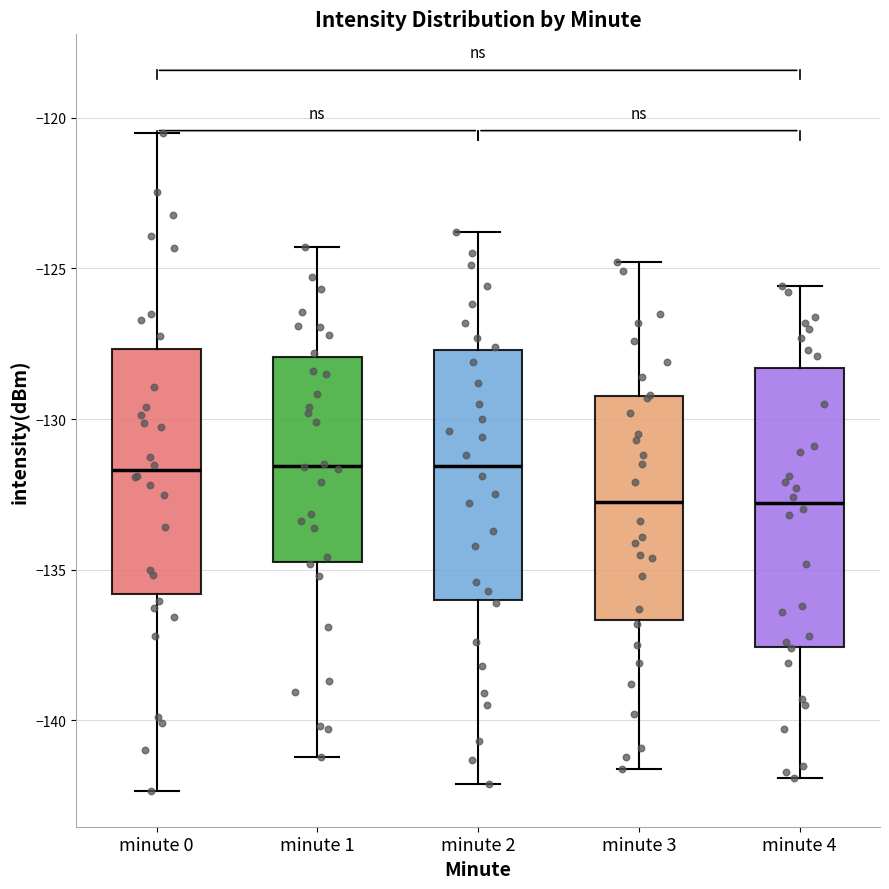

Reading left to right, transcribe this box plot: for each box, give where its median line is, the range the box spans, and where its two whiskers end, as read against the y-axis. The values are not printed on the chart, so give them approximately, as read against the axis.

minute 0: median -131.5, box -136.0 to -127.5, whiskers -142.5 to -120.5
minute 1: median -131.5, box -134.5 to -128.0, whiskers -141.0 to -124.5
minute 2: median -131.5, box -136.0 to -127.5, whiskers -142.0 to -124.0
minute 3: median -132.5, box -136.5 to -129.0, whiskers -141.5 to -125.0
minute 4: median -133.0, box -137.5 to -128.5, whiskers -142.0 to -125.5